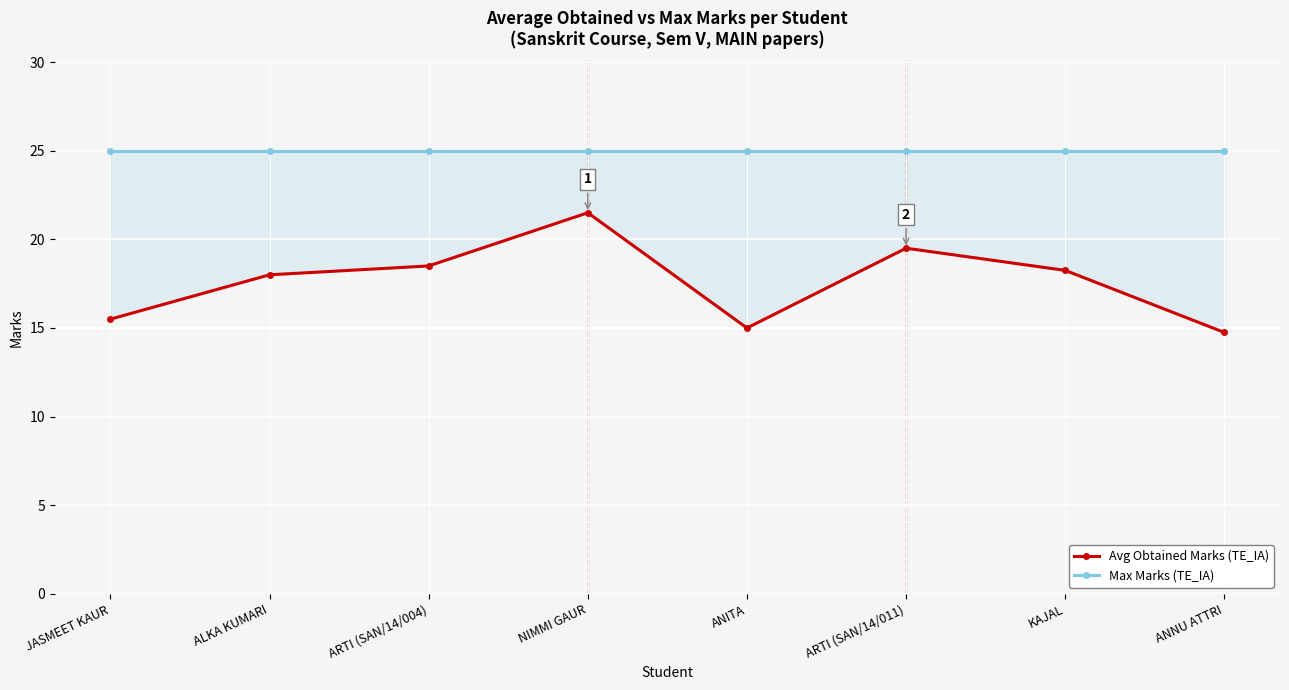

What is the label of the 3rd point from the right?

ARTI (SAN/14/011)